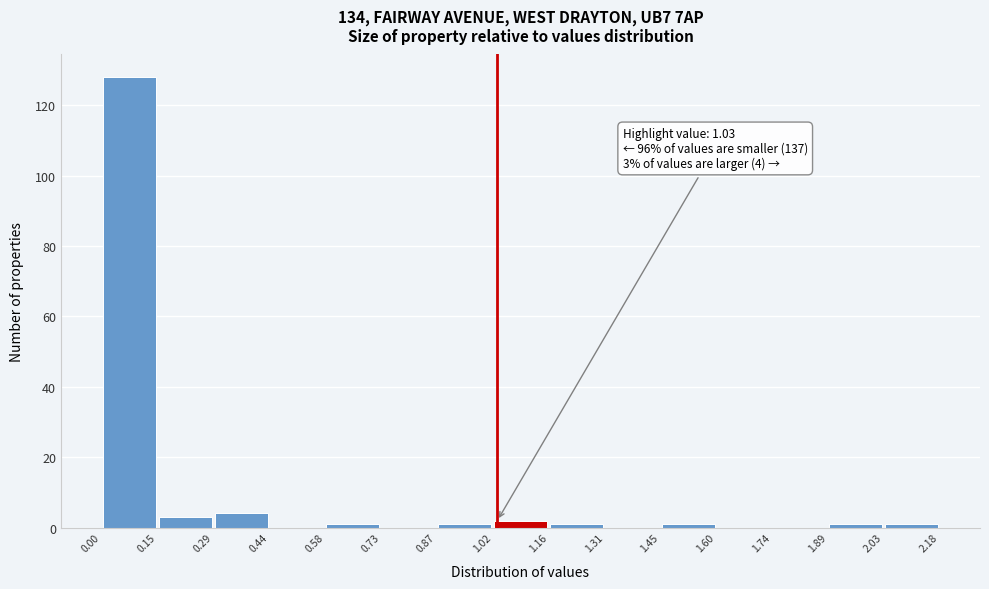

Which range on the x-axis has the tallest bar?

0.00 to 0.15